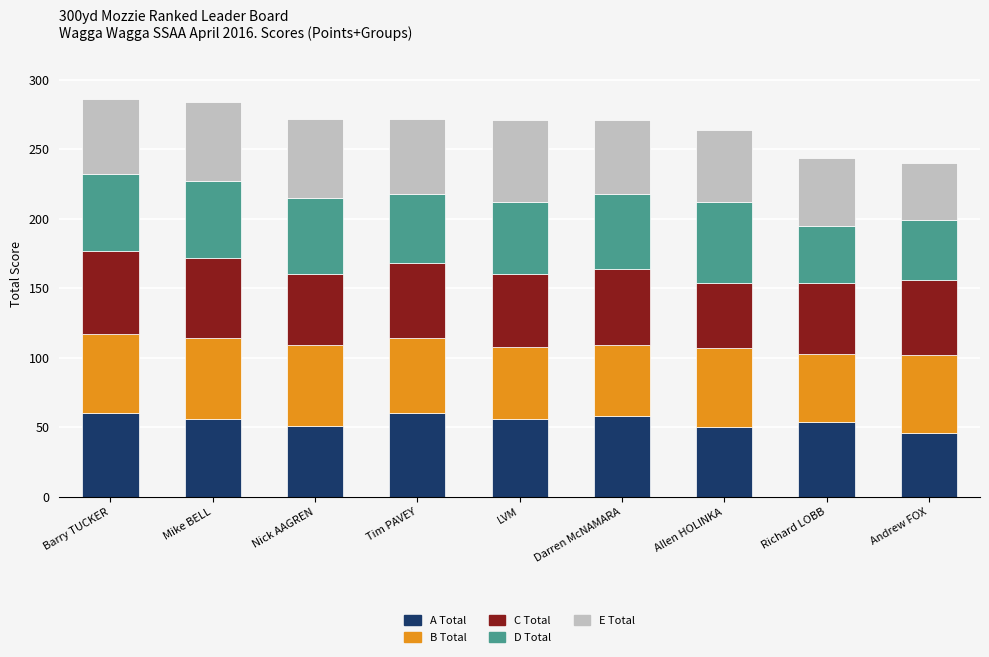

What are all the series names shown in the legend?

A Total, B Total, C Total, D Total, E Total